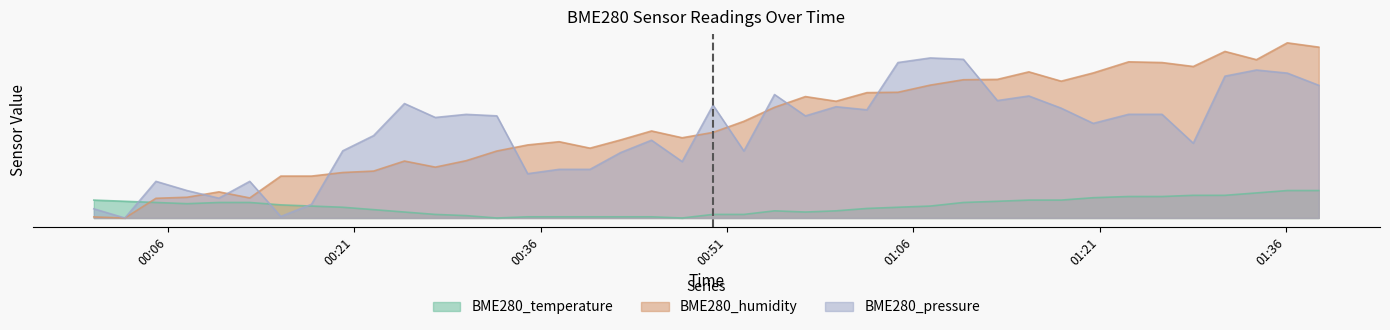

Between 2021/08/03 00:00:03 and 2021/08/03 01:28:32, which is larger?

2021/08/03 01:28:32